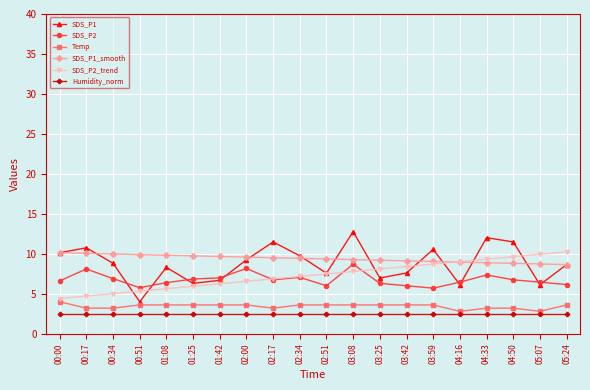

How many categories are shown in the chart?

20